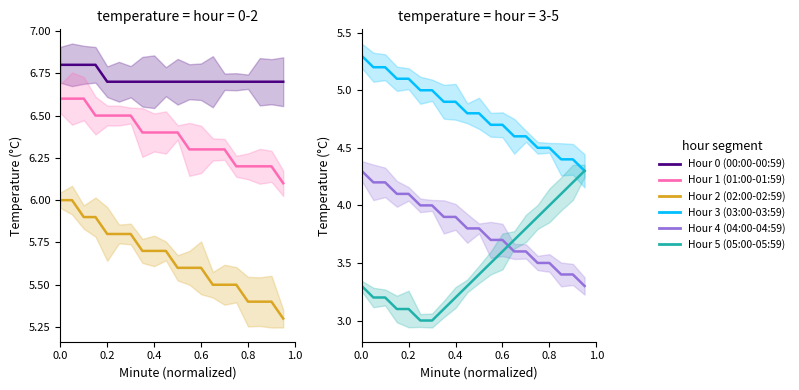

At how many categories does at least one series exceed 4?

20